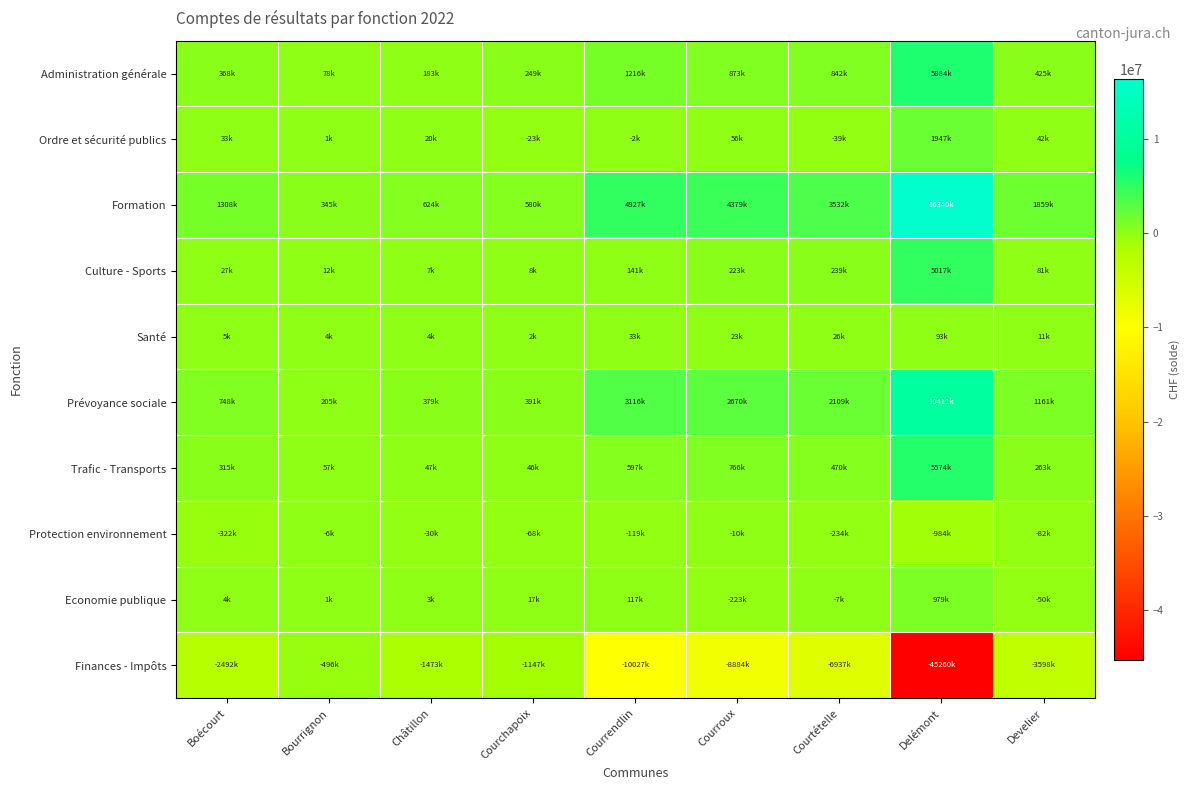

Which category has the lowest value across all series?

Delémont